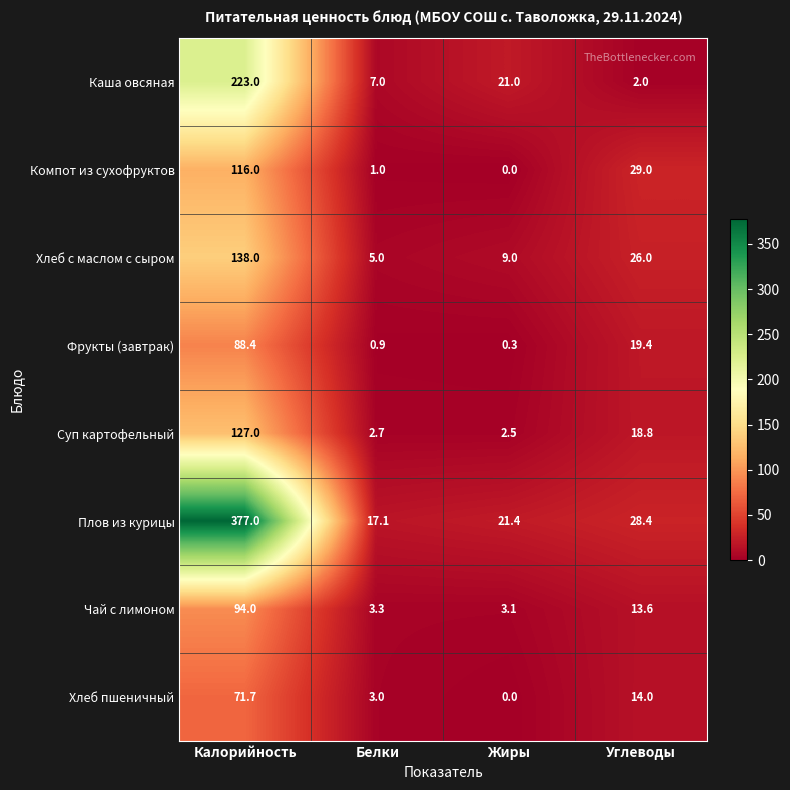

Rank the series by their maximum value, from lowest to highest.

Хлеб пшеничный, Фрукты (завтрак), Чай с лимоном, Компот из сухофруктов, Суп картофельный, Хлеб с маслом с сыром, Каша овсяная, Плов из курицы